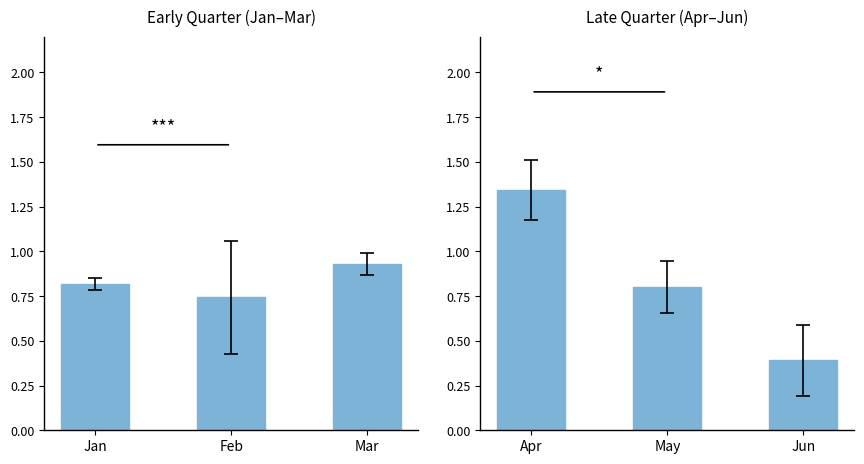

Does the chart contain any negative values?

No